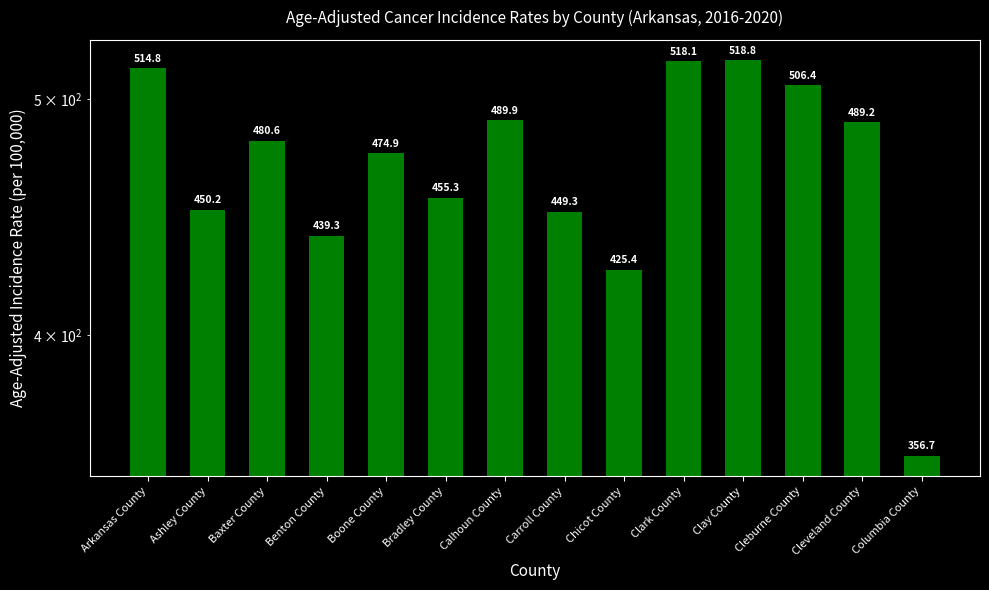

What is the change in value from Ashley County to Baxter County?

+30.4